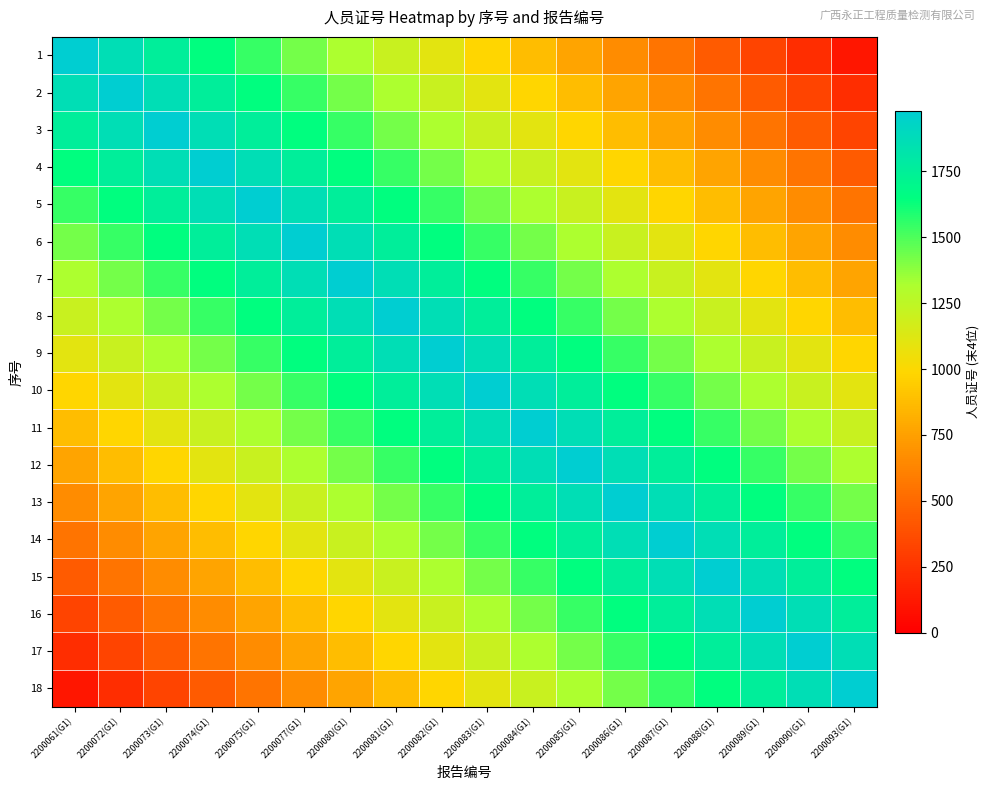

List the series in order of their peak value, lowest first.

1, 2, 3, 4, 5, 6, 7, 8, 9, 10, 11, 12, 13, 14, 15, 16, 17, 18